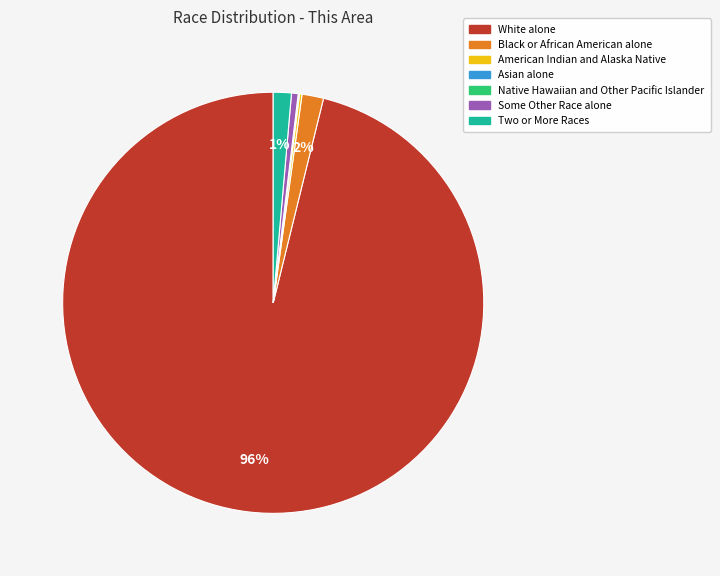

To the nearest percent, what is the difference between the largest and smallest slice percentages?

96%